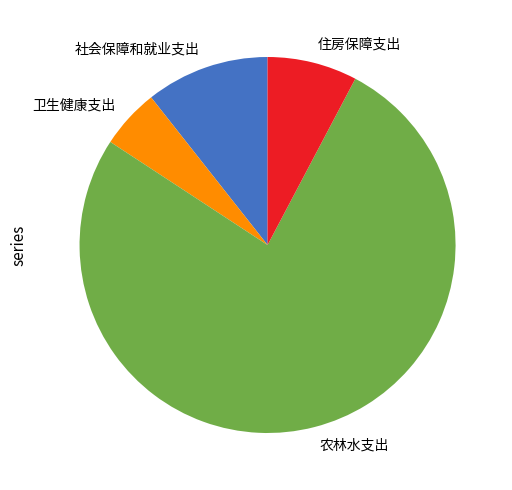

Is it true that 农林水支出 is 82% of the pie?

False